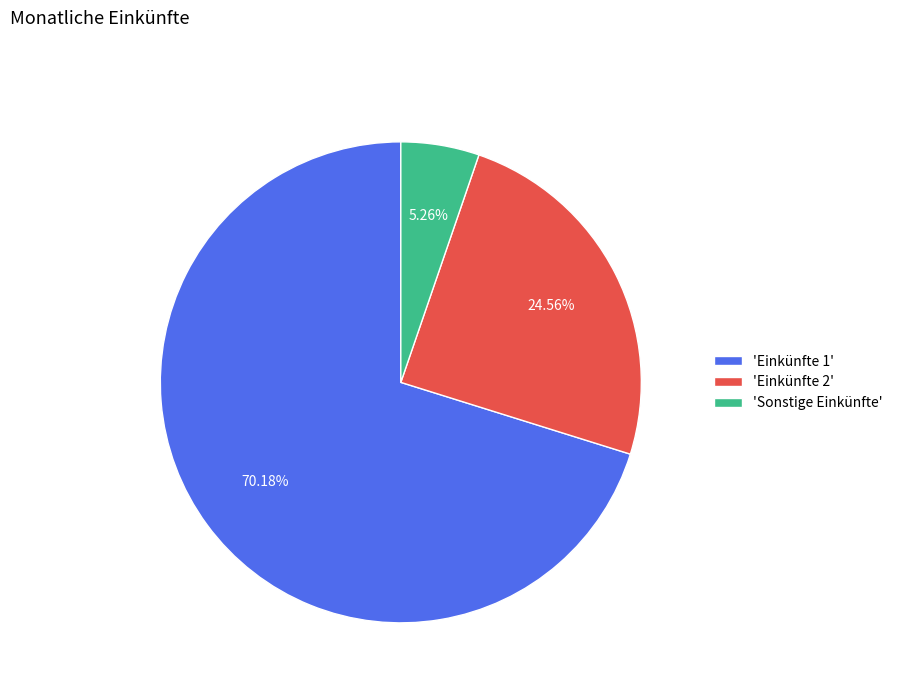

Which category accounts for the majority?

'Einkünfte 1'